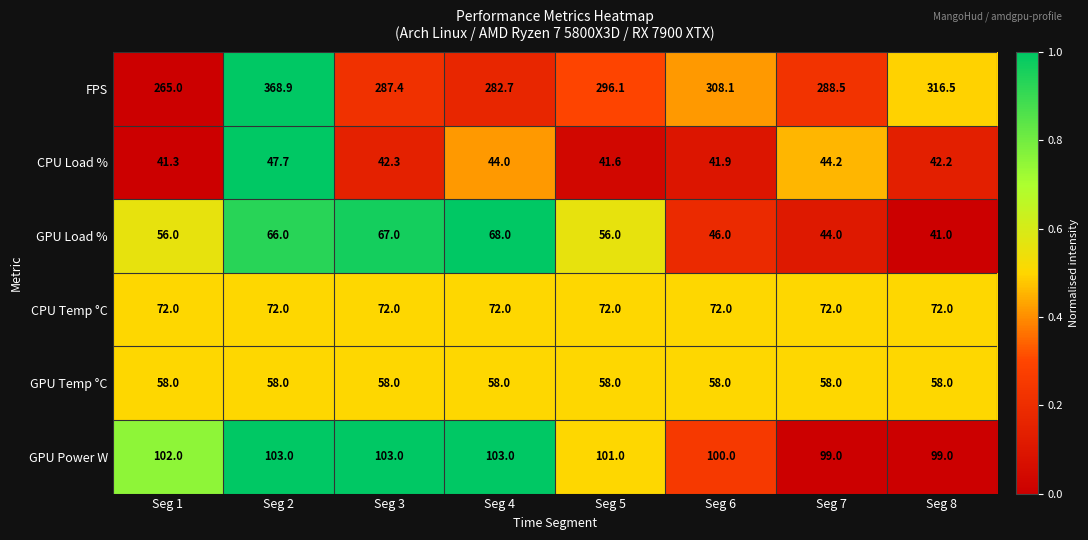

What is the average value of the GPU Temp °C series?

58.0